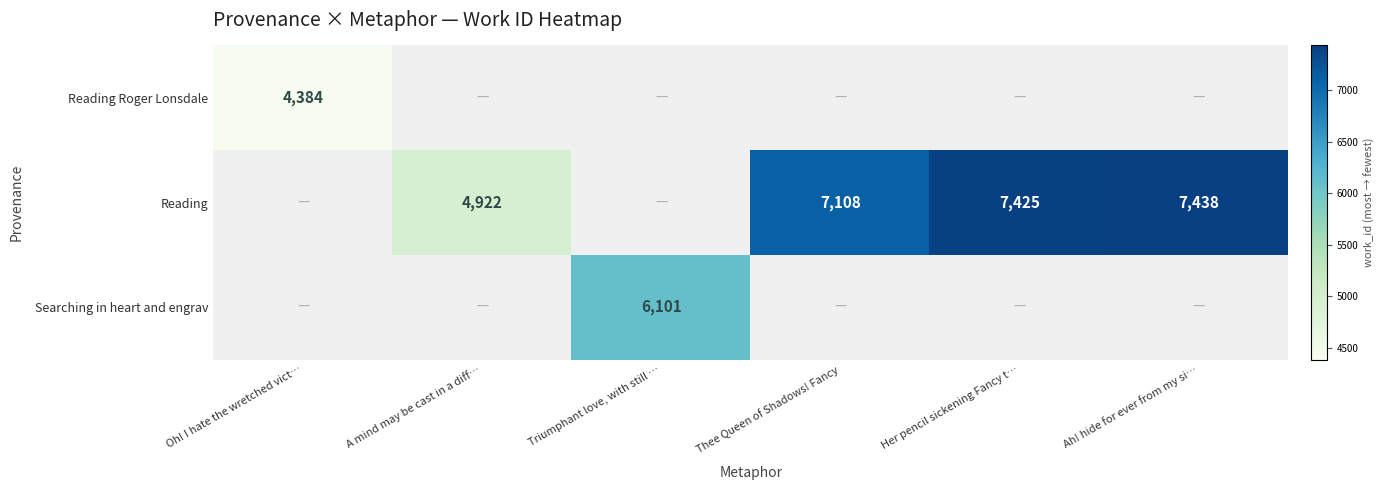

The value of Reading at Ah! hide for ever from my si… is 4285. True or false?

False